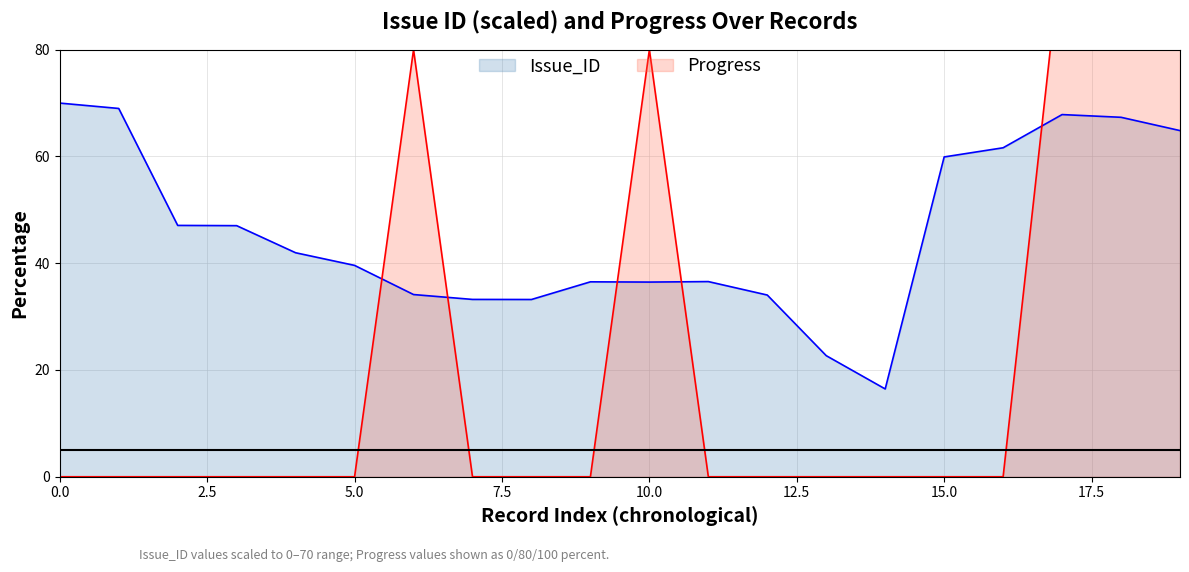

Which series has the widest spread of values?

Progress